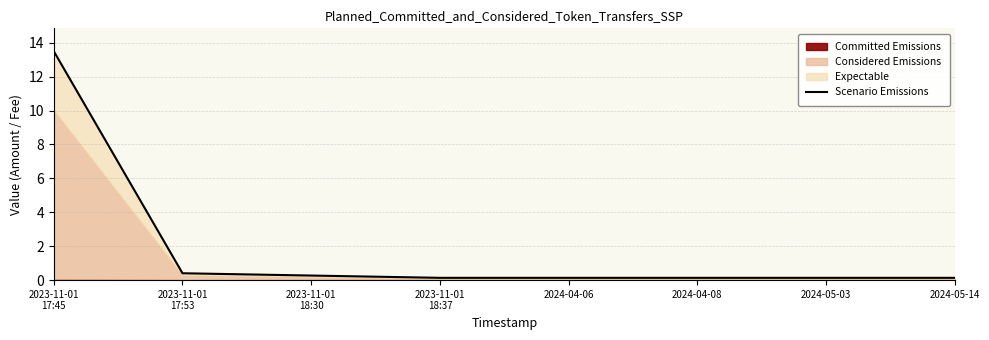

List the labels in order of value, largest first.

2023-11-01
17:45, 2023-11-01
17:53, 2023-11-01
18:30, 2023-11-01
18:37, 2024-04-06, 2024-04-08, 2024-05-03, 2024-05-14